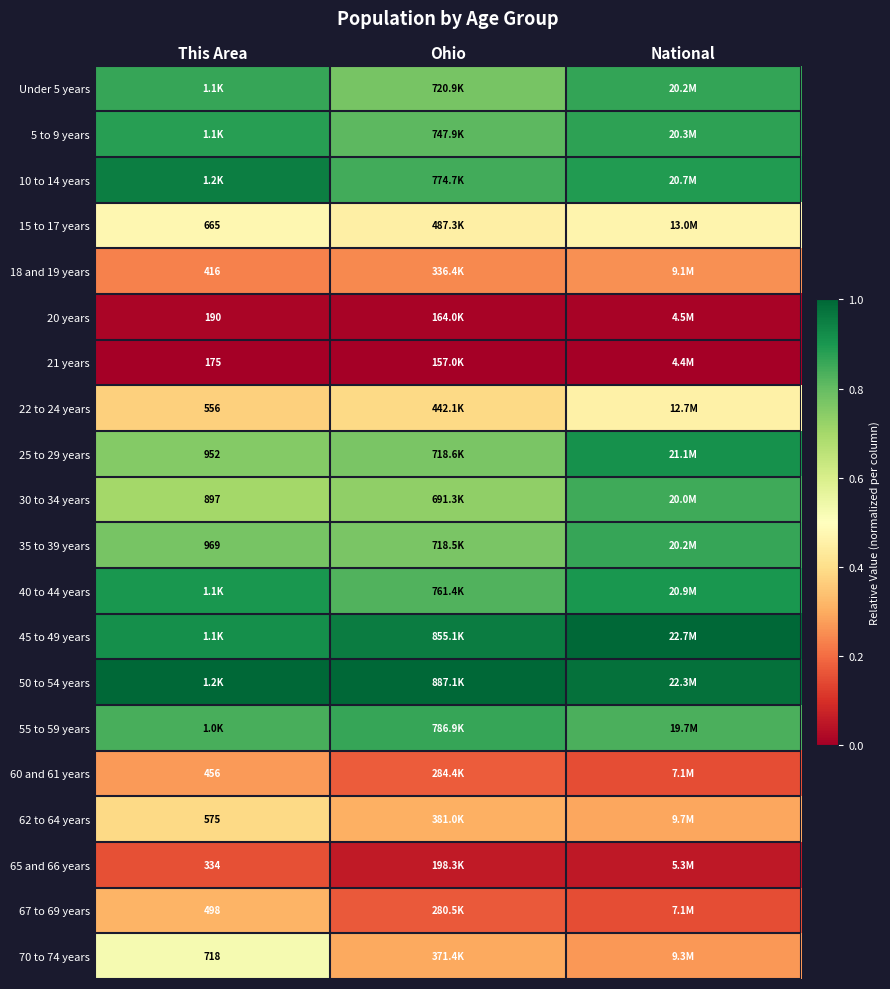

Is the value of 15 to 17 years at This Area greater than the value of 30 to 34 years at Ohio?

No